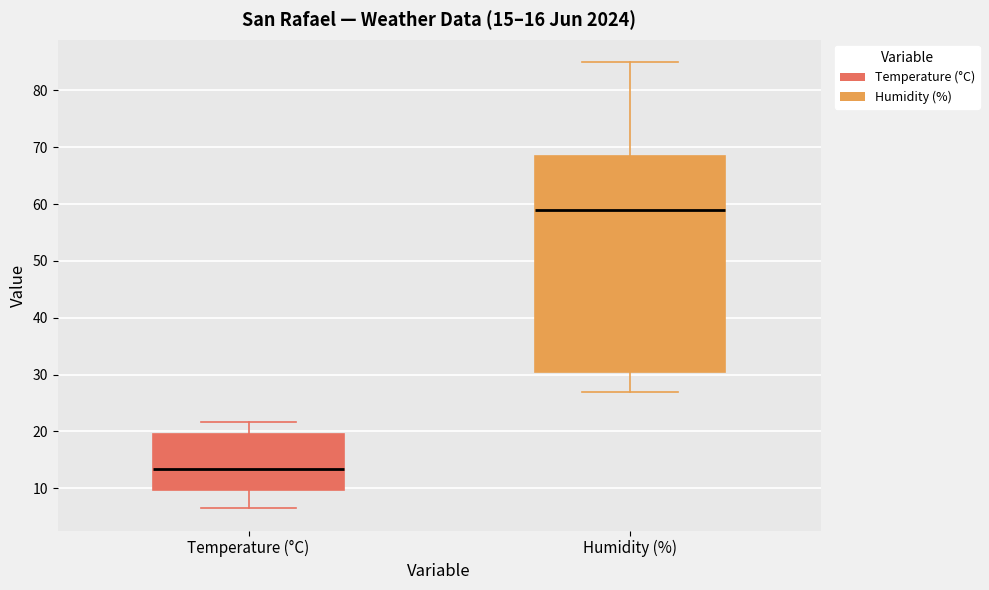

Which box has the lowest median line?

Temperature (°C)